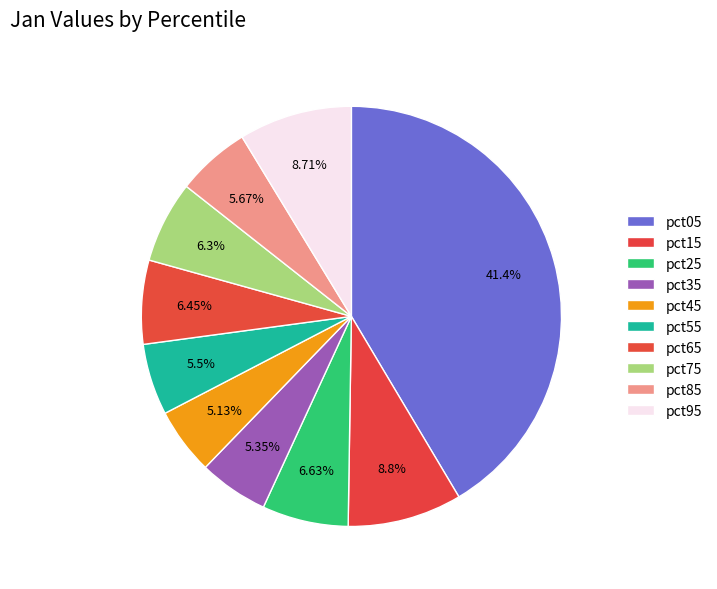

How many slices are in this pie chart?

10